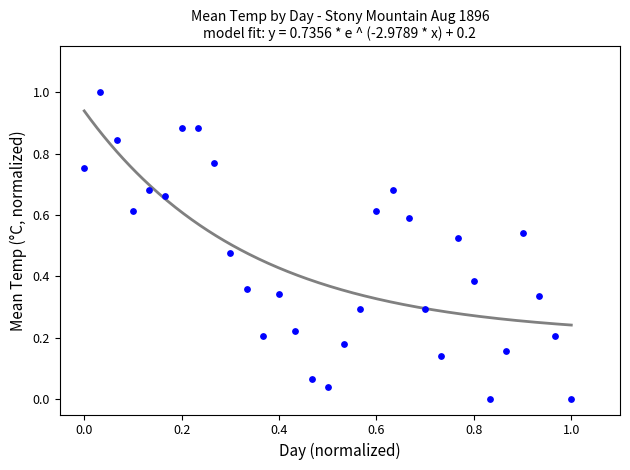

What is the range of X values (max minus min)?

1.0